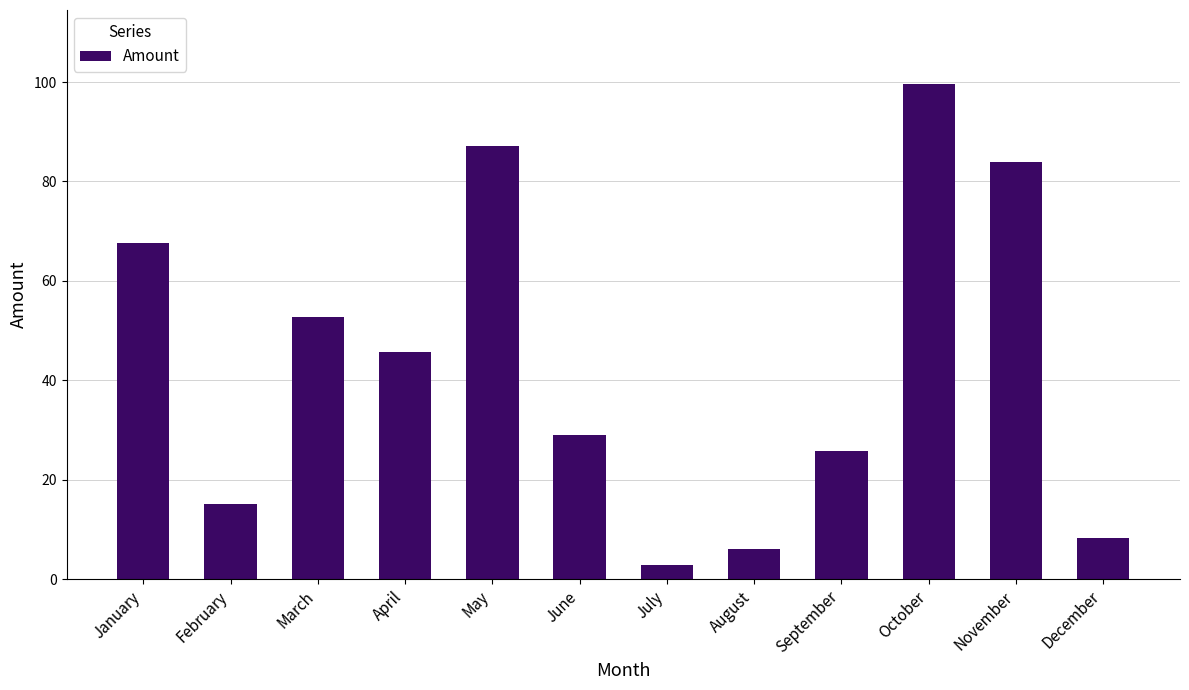

What is the greatest value displayed?

99.6